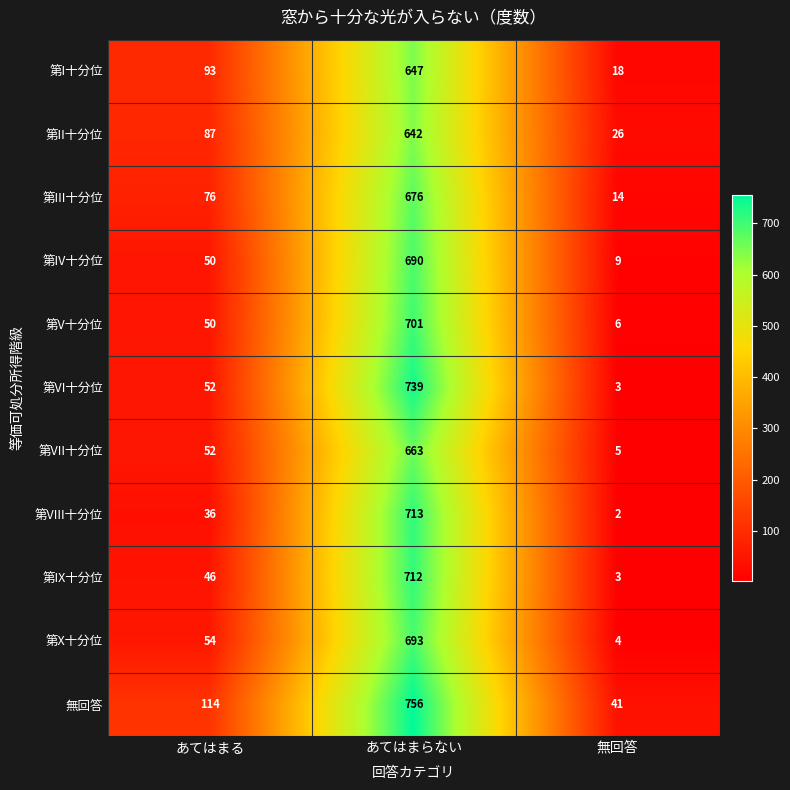

List the labels in order of 第VI十分位 value, smallest first.

無回答, あてはまる, あてはまらない